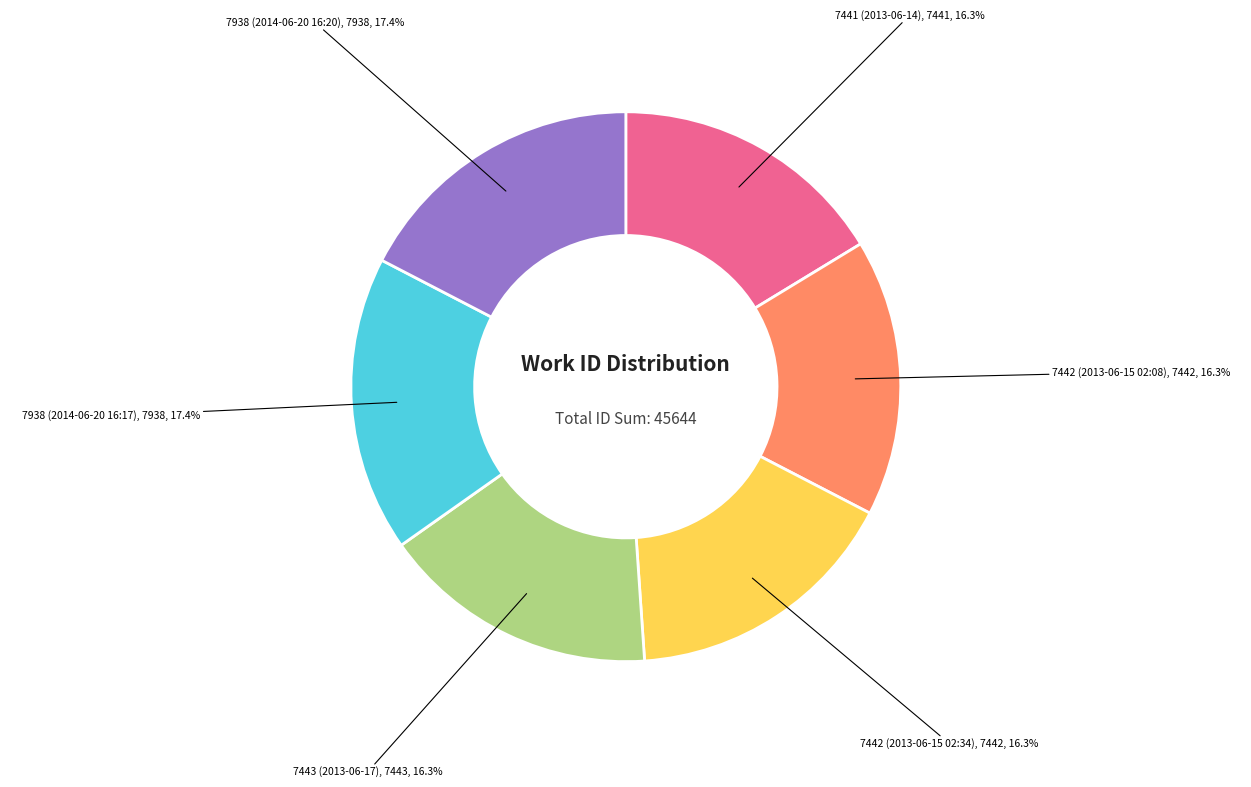

Is there any slice that represents more than half of the pie?

No